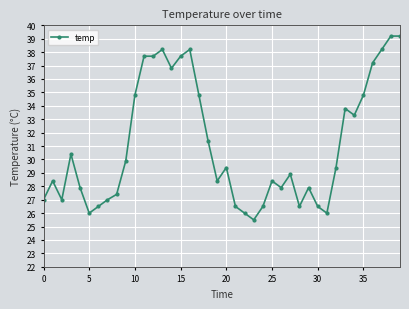

What is the value of the 28th point from the left?

28.9